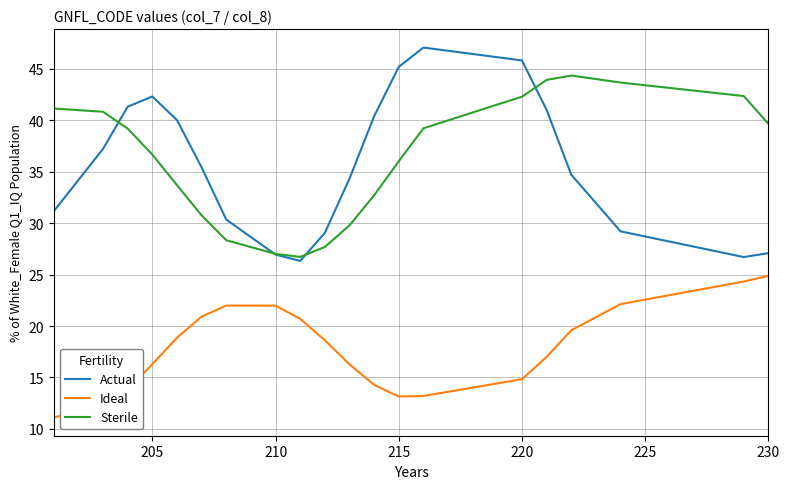

List the series in order of their peak value, lowest first.

Ideal, Sterile, Actual